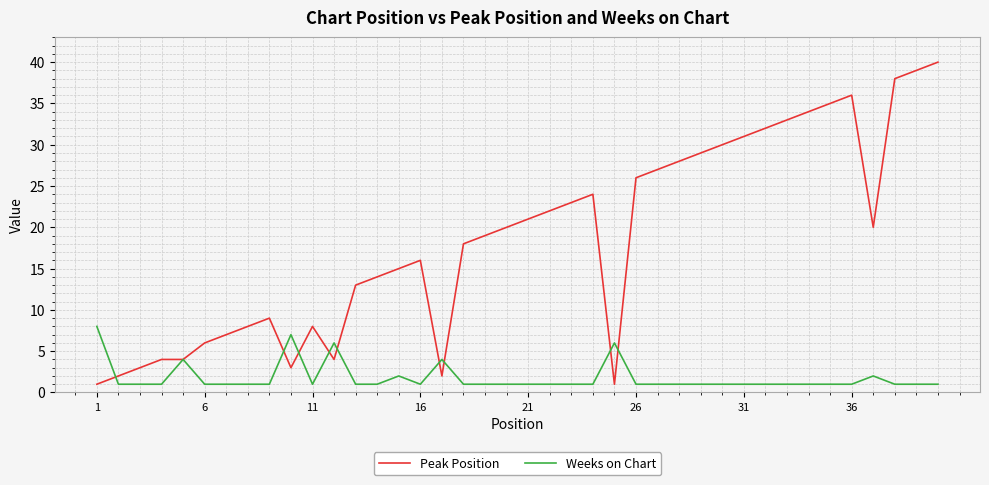

Reading left to right, transcribe all the data shown in this chart.

Peak Position: 1	2	3	4	4	6	7	8	9	3	8	4	13	14	15	16	2	18	19	20	21	22	23	24	1	26	27	28	29	30	31	32	33	34	35	36	20	38	39	40
Weeks on Chart: 8	1	1	1	4	1	1	1	1	7	1	6	1	1	2	1	4	1	1	1	1	1	1	1	6	1	1	1	1	1	1	1	1	1	1	1	2	1	1	1